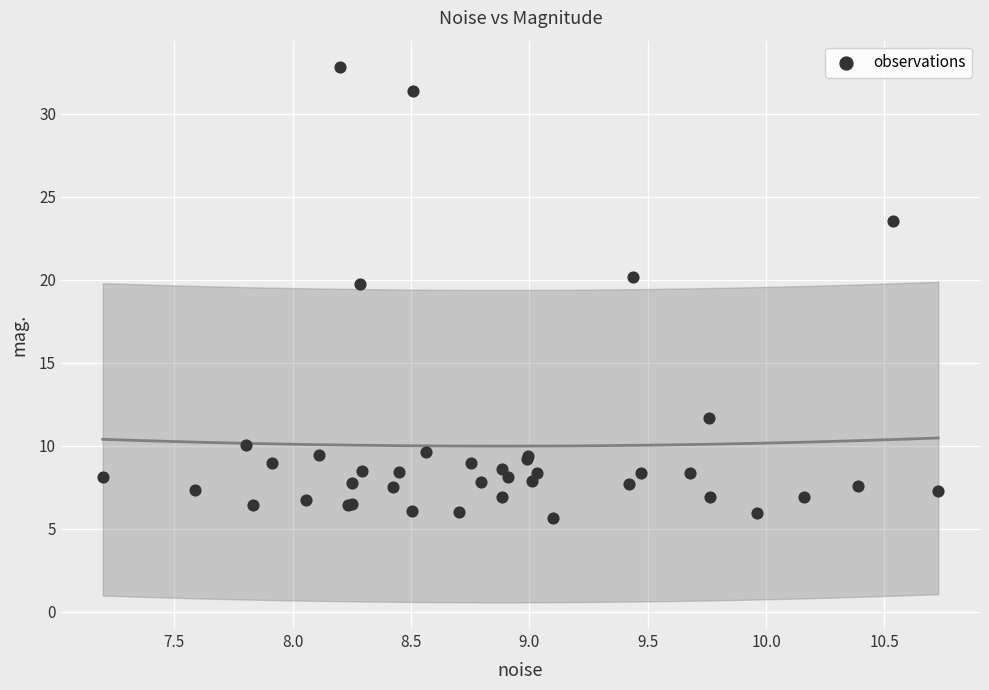

What Y value in the scatter plot is closest to 19?

19.7